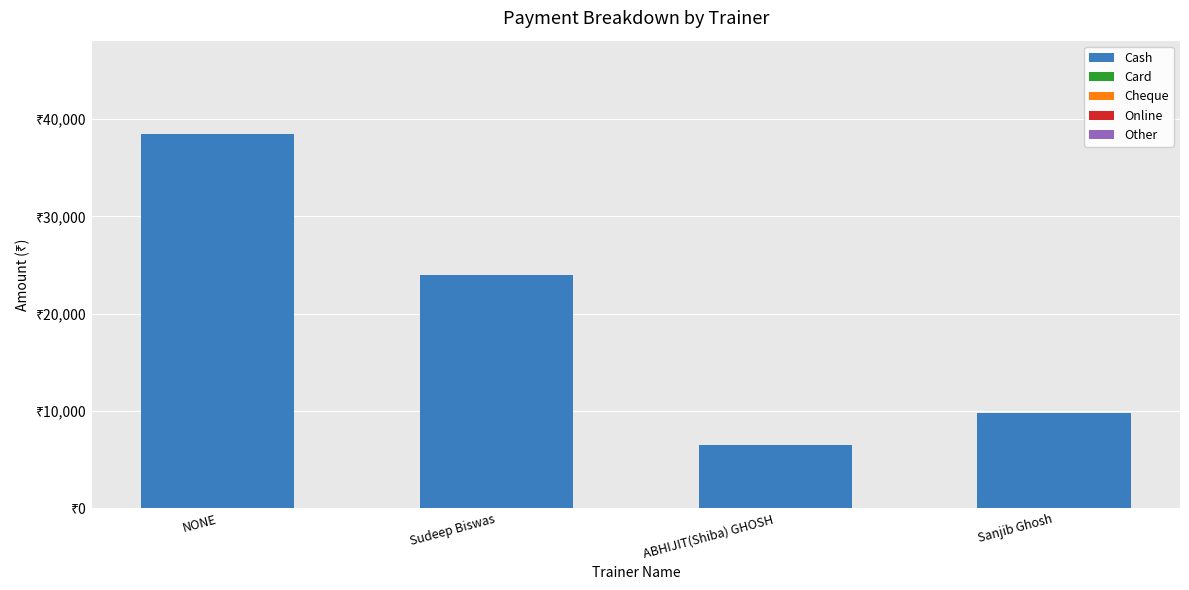

Does the chart contain any negative values?

No